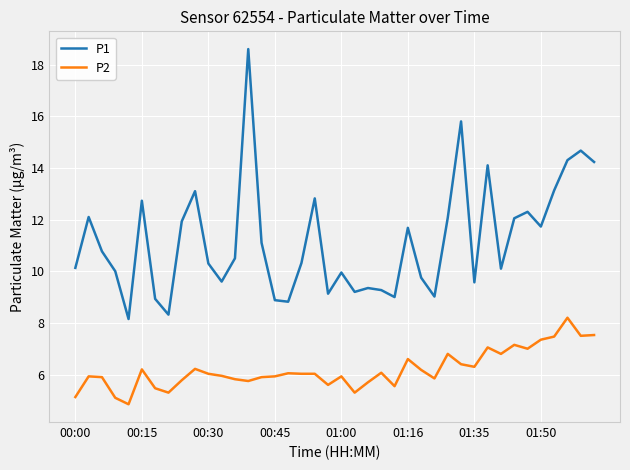

True or false: P1 and P2 cross at least once.

False